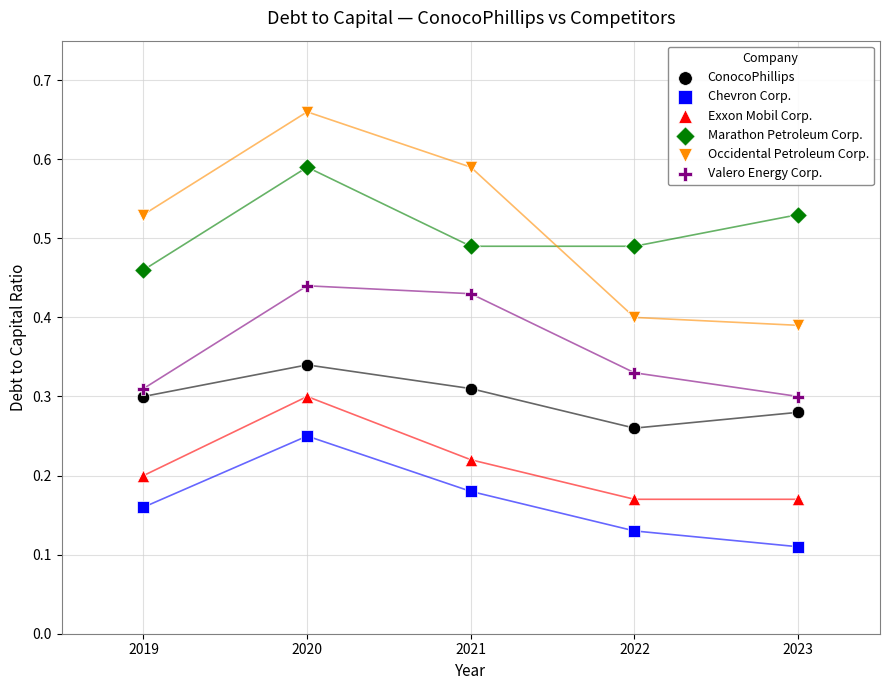

Which series contains the lowest Y value?

Chevron Corp.